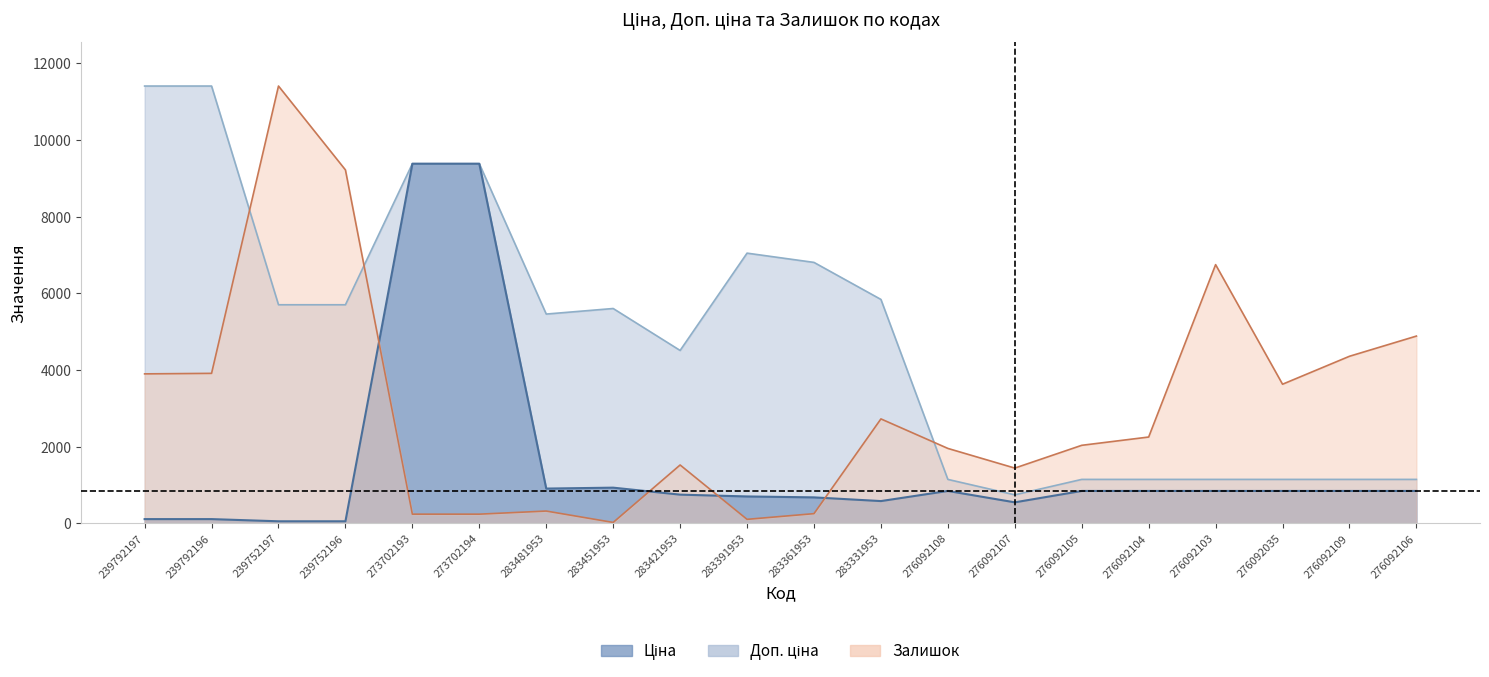

How many data points in Доп. ціна are above 5607?

10